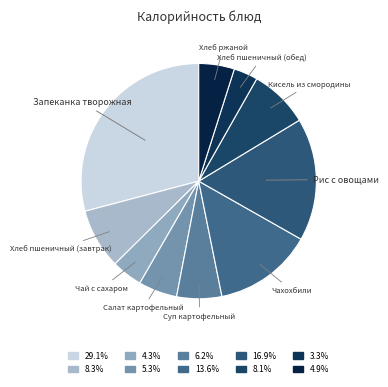

Does any single category account for the majority?

No